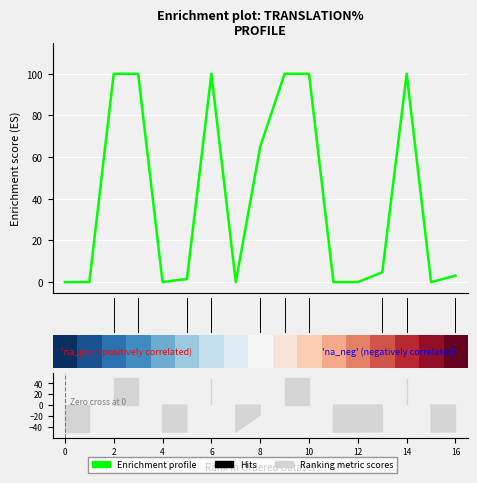

Which series has the largest total across all categories?

Enrichment profile